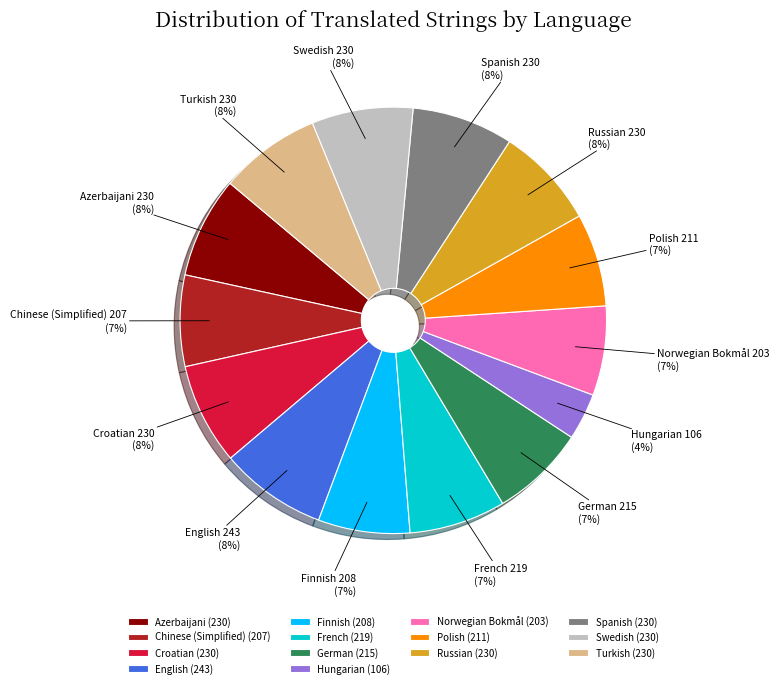

To the nearest percent, what percentage of the pie is French?

7%